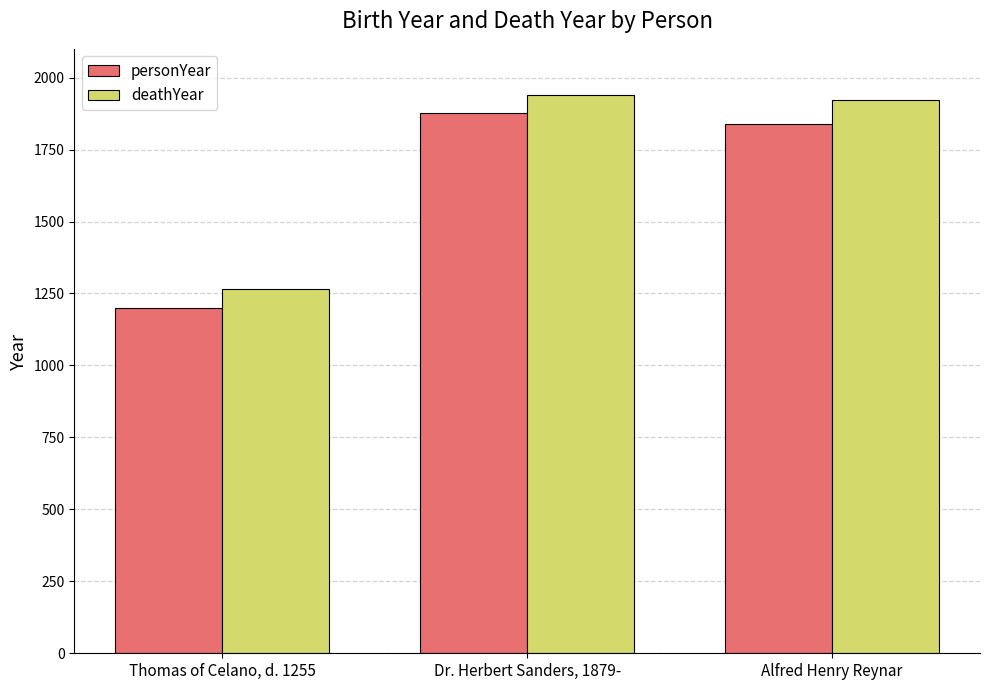

Rank the series at Dr. Herbert Sanders, 1879- from highest to lowest value.

deathYear, personYear